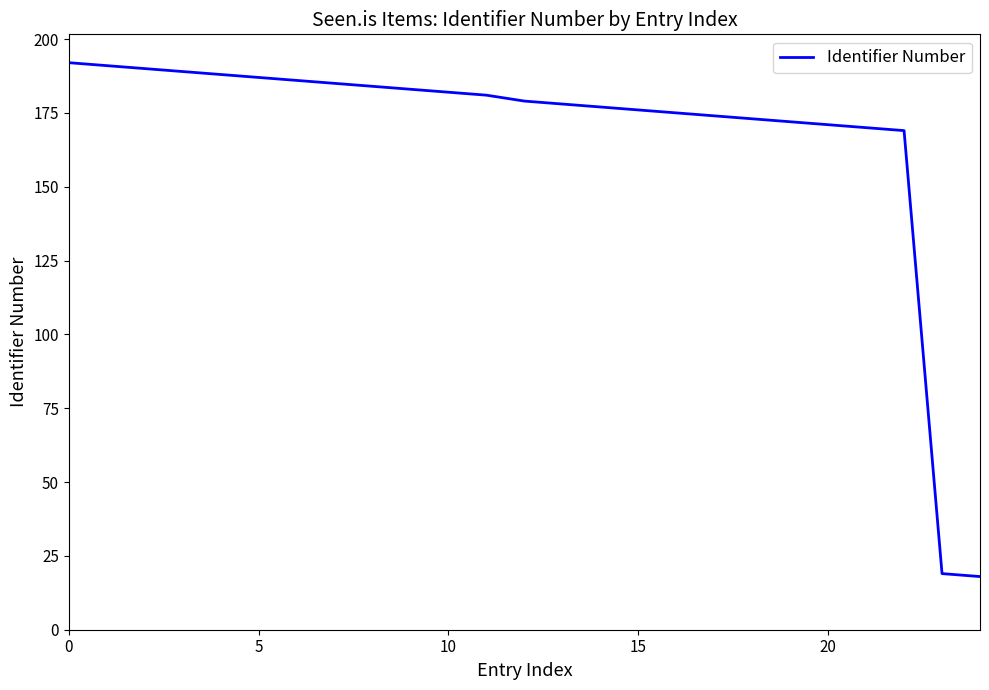

What is the greatest value displayed?

192